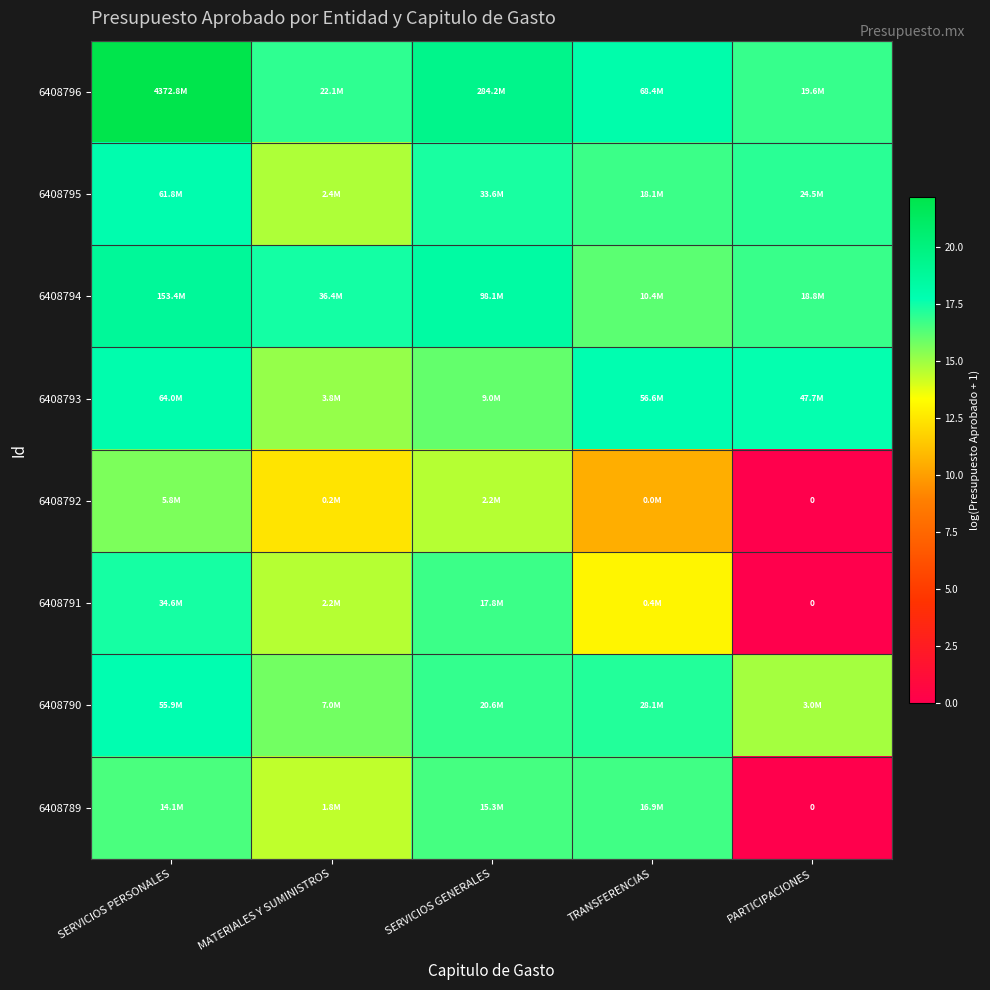

What is the maximum value shown in the chart?

22.2